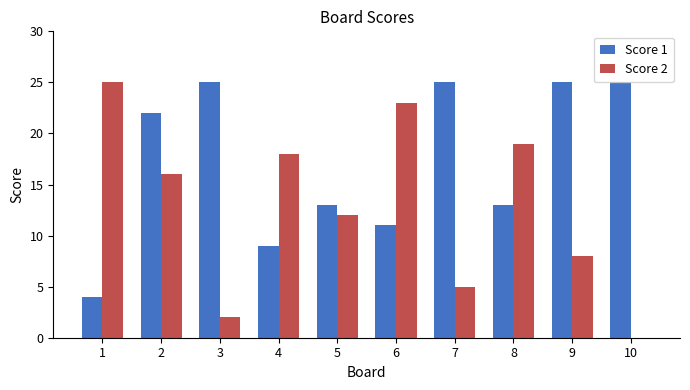

What is the maximum value shown in the chart?

25